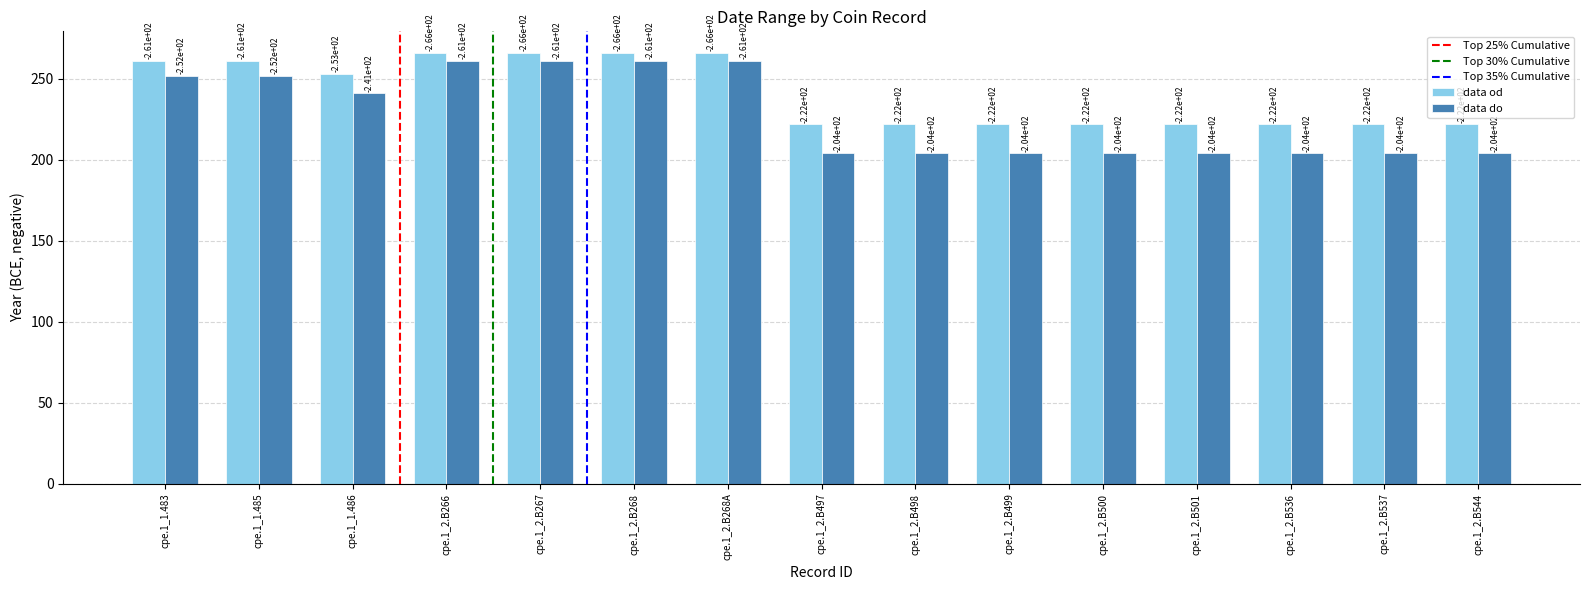

Which series has the largest total across all categories?

data od